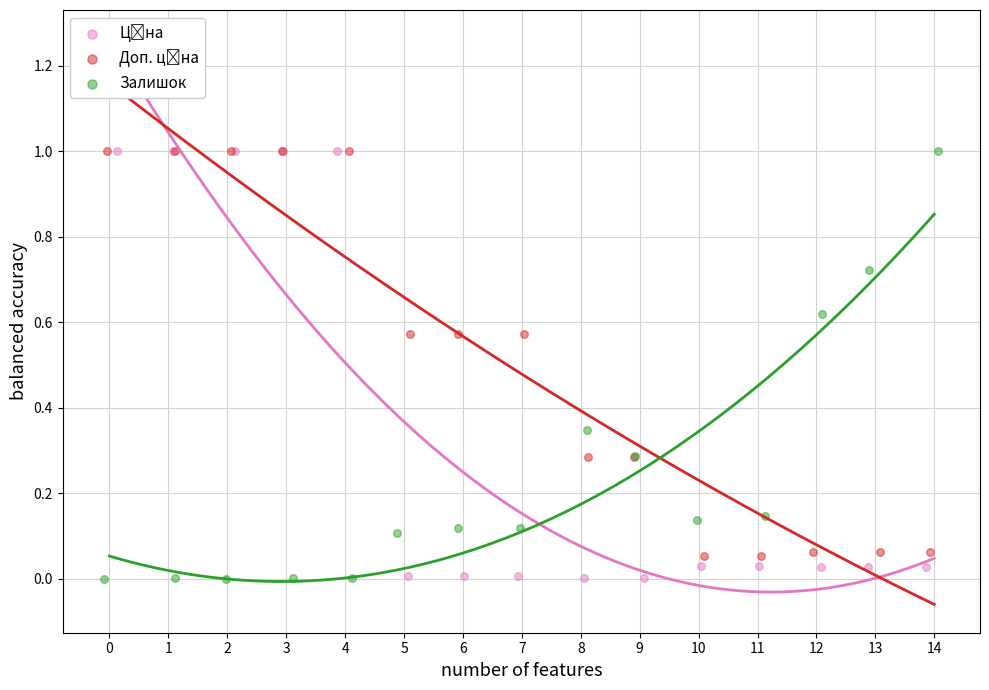

Which series has the largest Y range (max minus min)?

Залишок